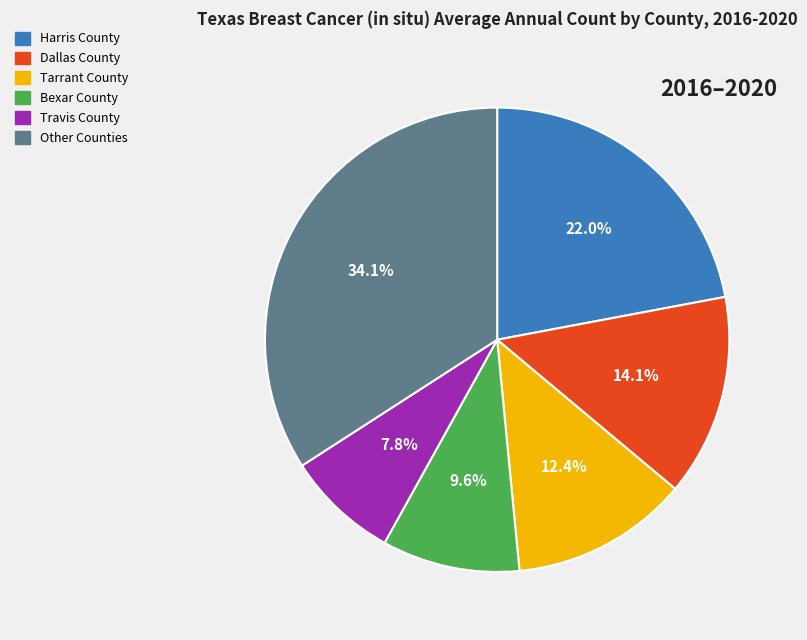

Is there a majority slice in this chart?

No